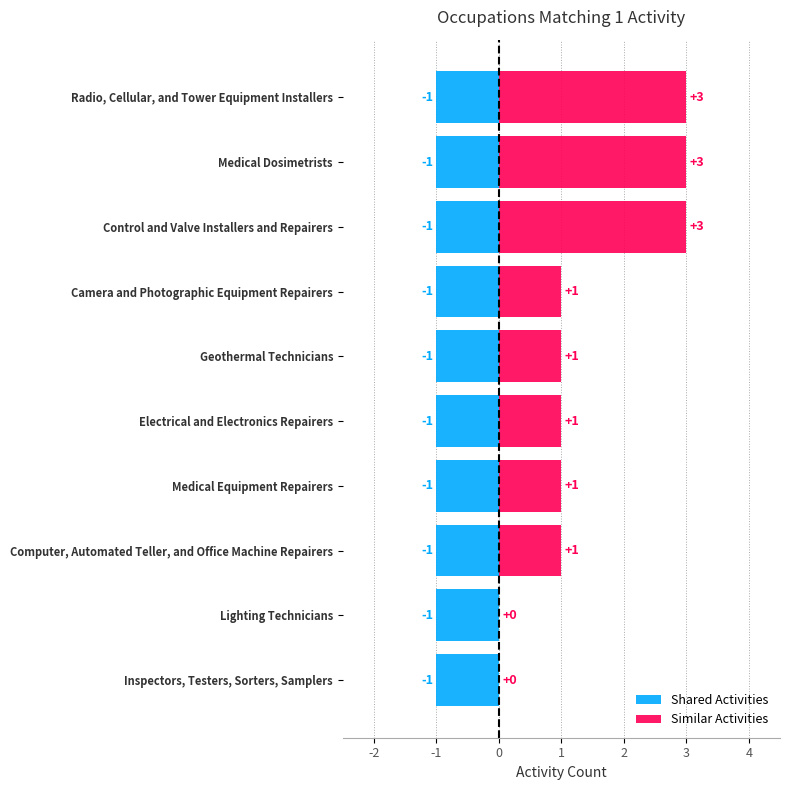

At how many categories does at least one series exceed 2?

3